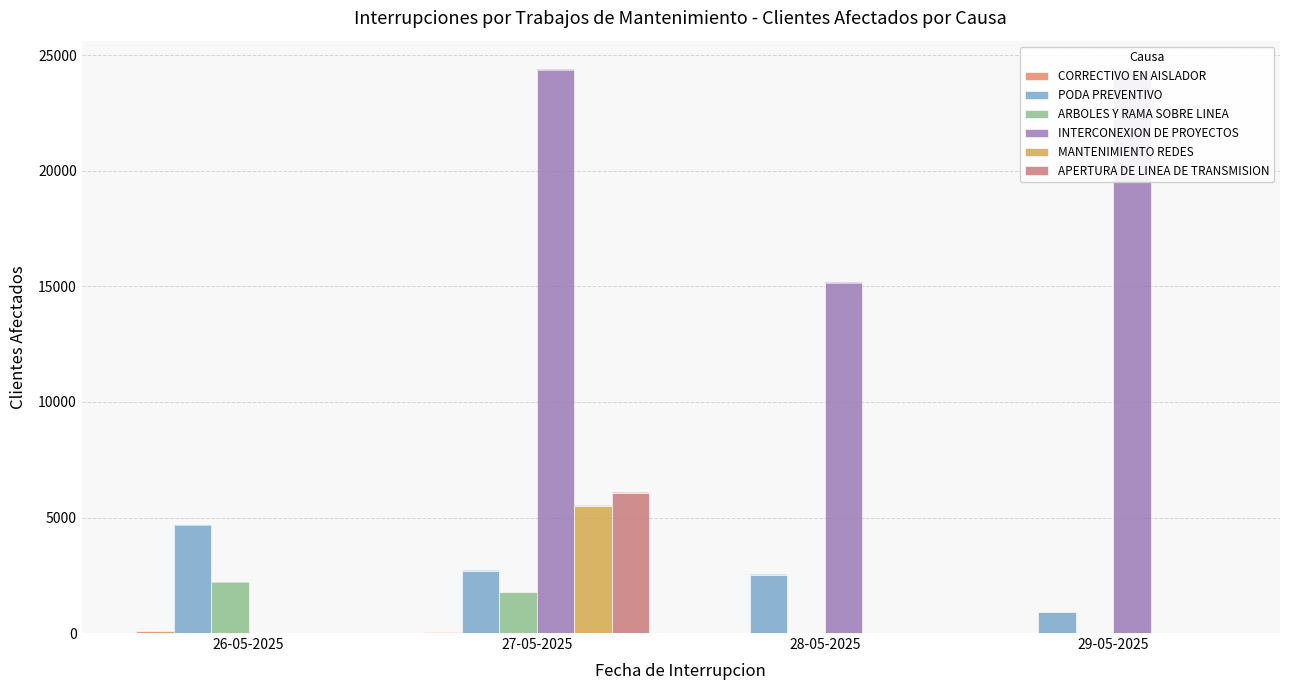

How many bars are there in total?

24